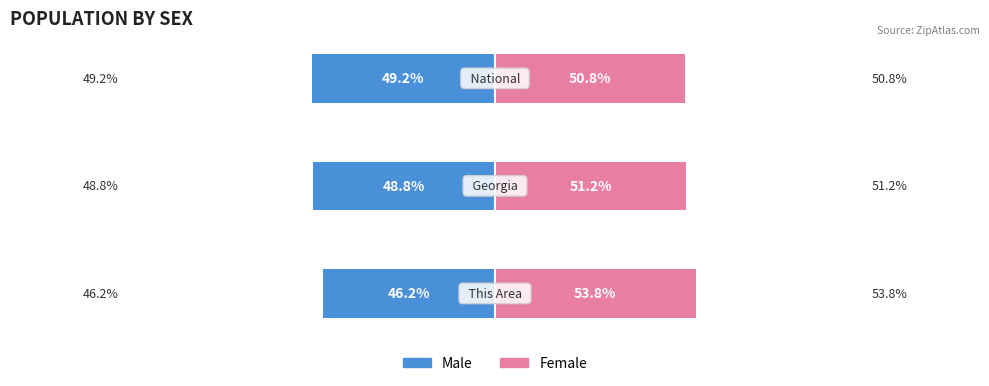

How many data points does each series have?

3